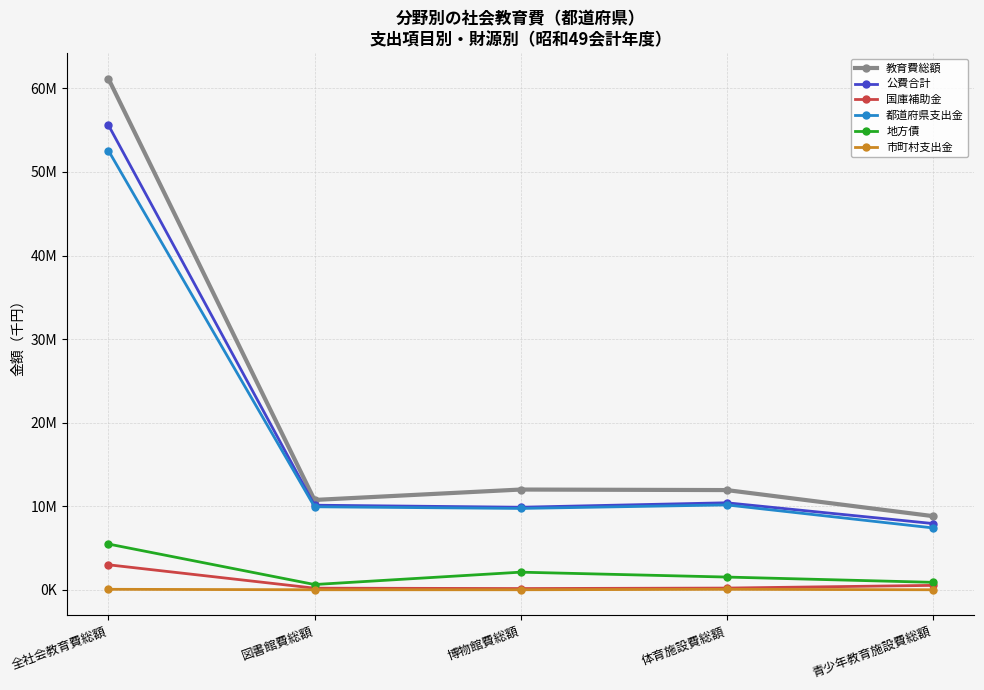

What is the difference between the second highest and second lowest values in the 教育費総額 series?

1245239